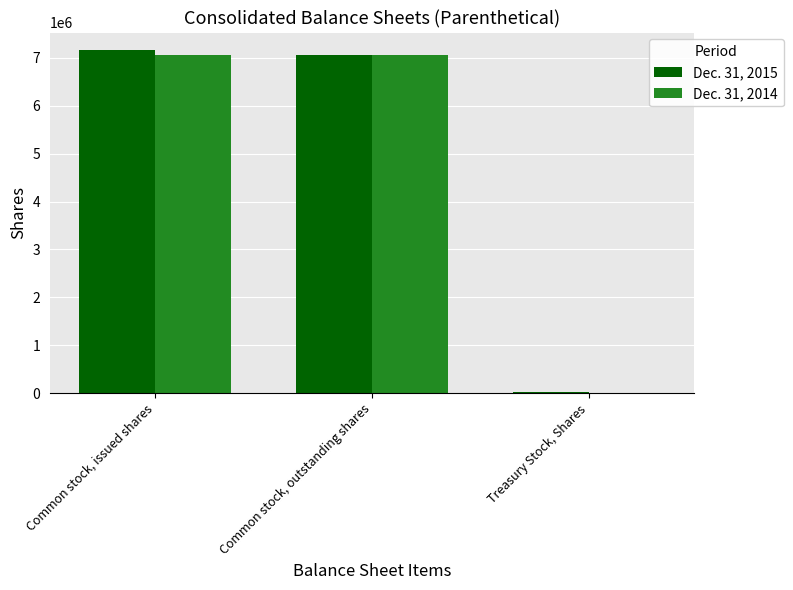

True or false: Dec. 31, 2015 has a value of 12170678 at Common stock, outstanding shares.

False